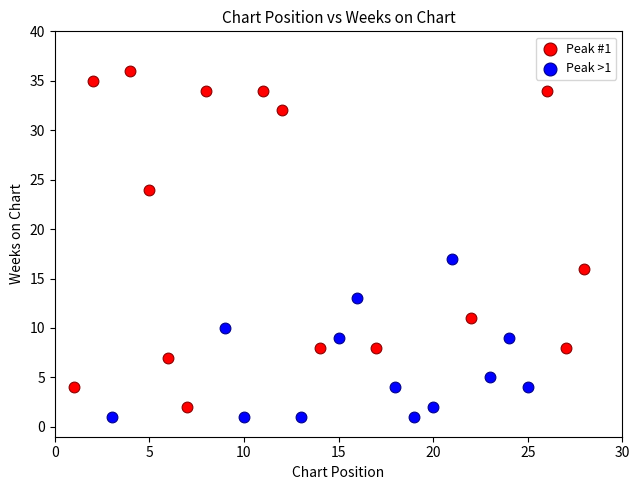

Which series has the widest spread of Y values?

Peak #1